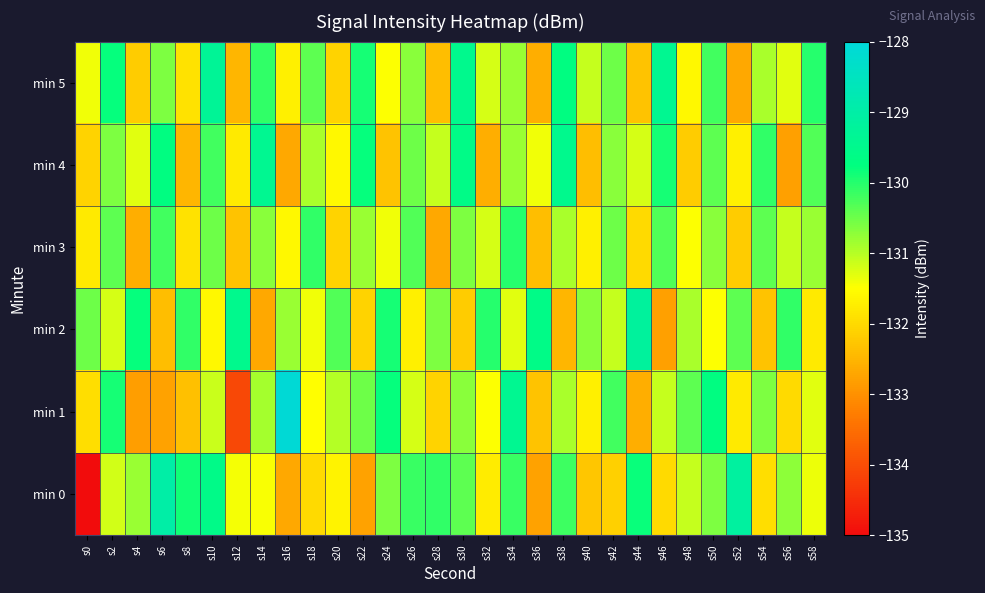

Which series changed the most between s8 and s54?

min 4